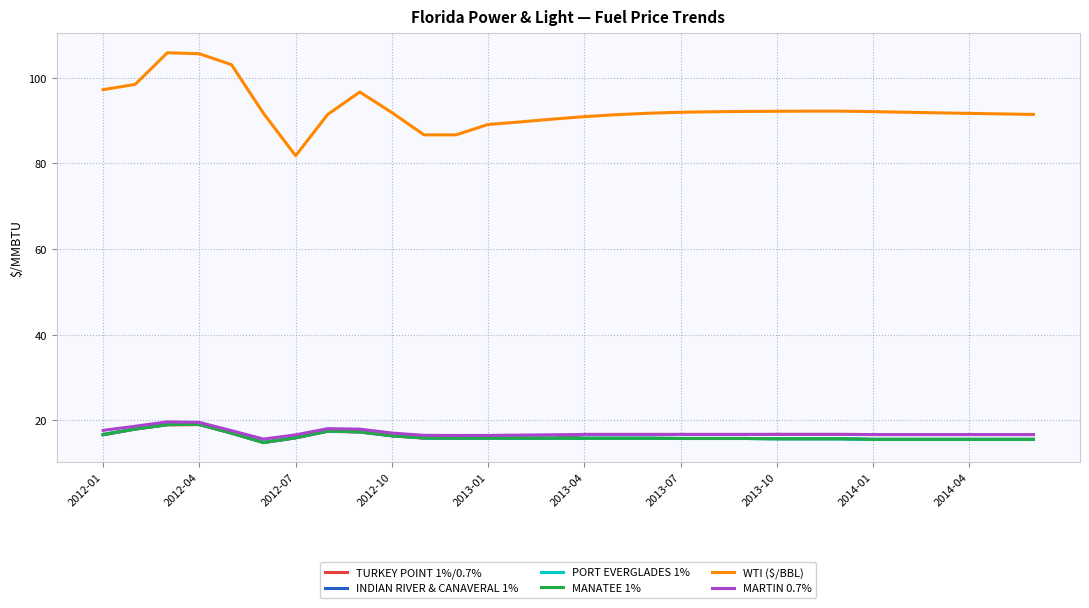

Does the chart display data point markers on the line(s)?

No